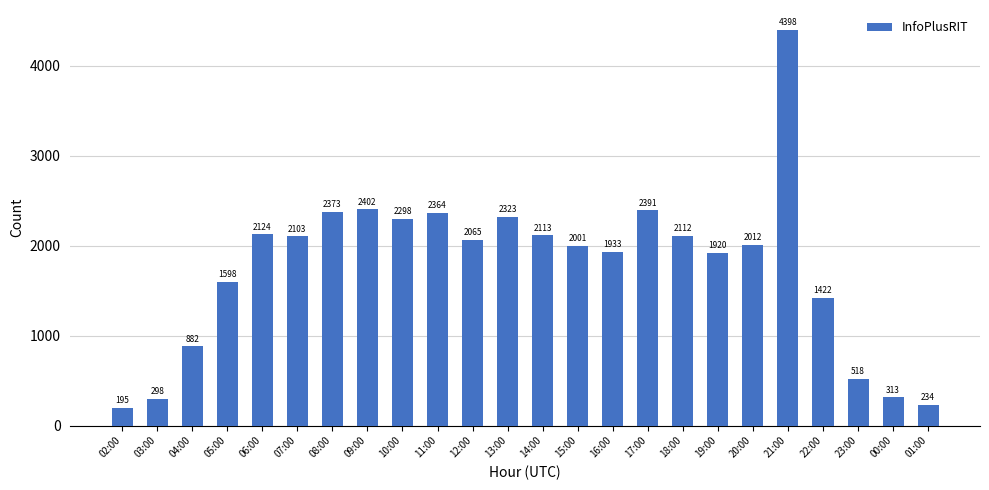

How many distinct data groups are displayed?

1